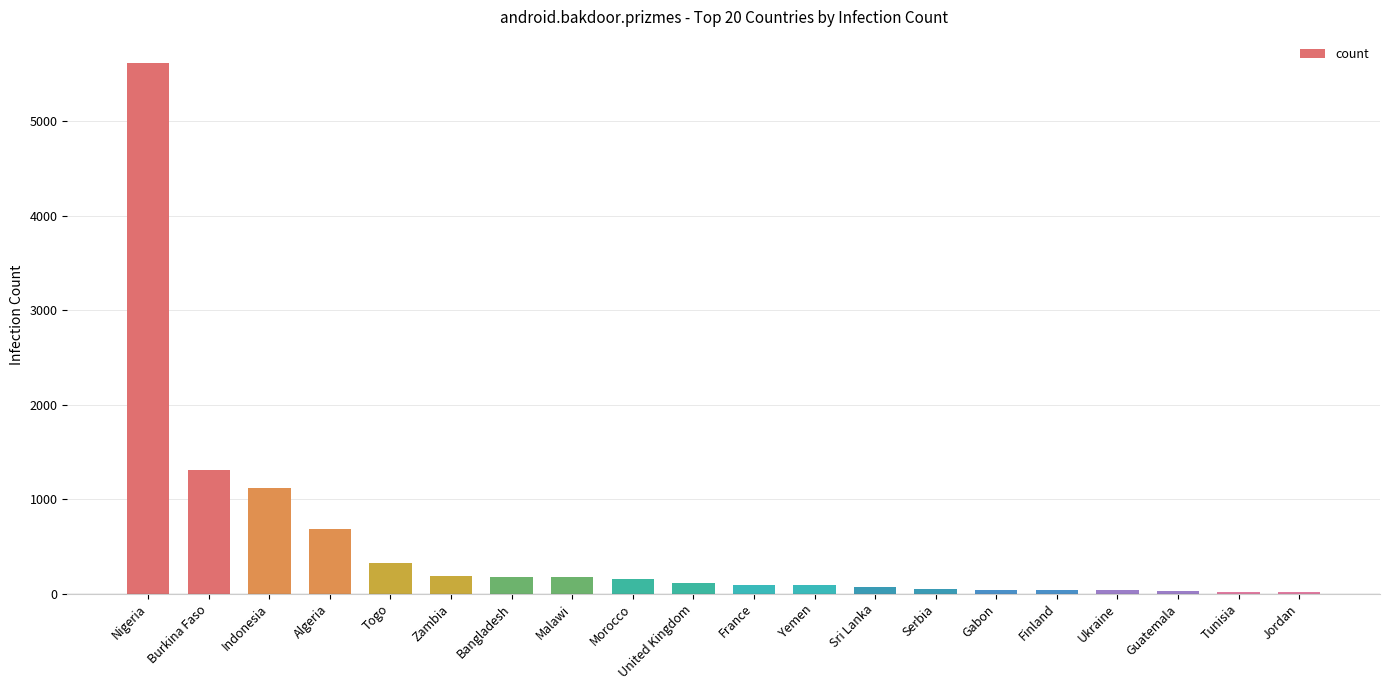

At which category does the chart reach its peak across all series?

Nigeria